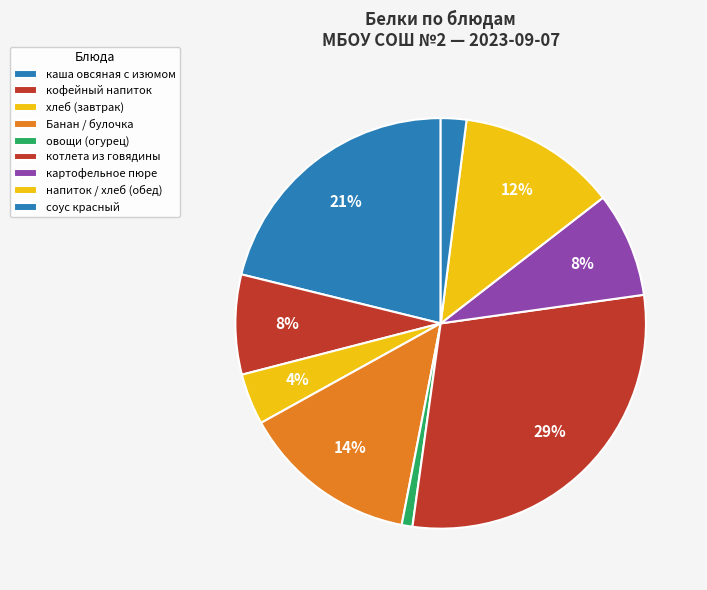

Does котлета из говядины account for over 50% of the chart?

No